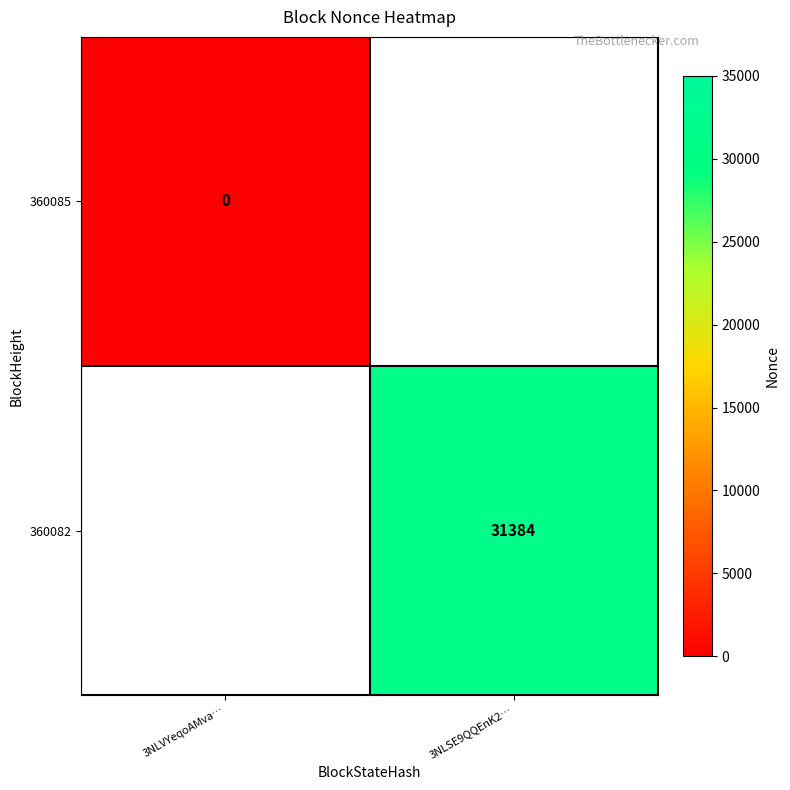

True or false: 360082 has a value of 51289 at 3NLSE9QQEnK2….

False